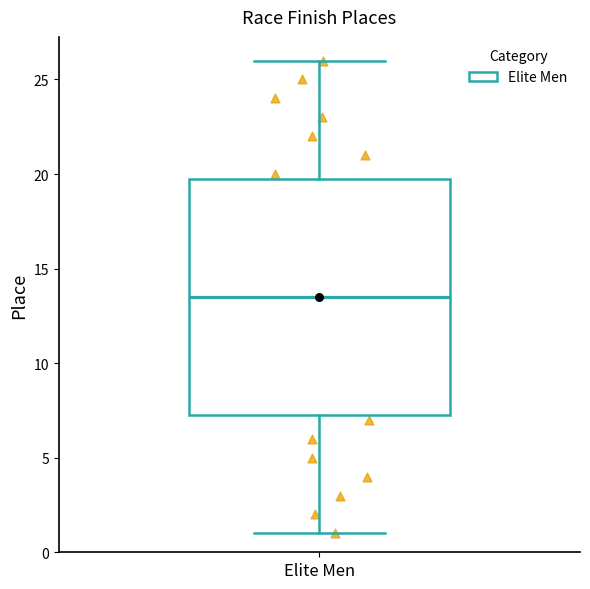

Transcribe this box plot: give where the median line is, the range the box spans, and where the two whiskers end, as read against the y-axis. The values are not printed on the chart, so give them approximately, as read against the axis.

median 13.5, box 7.5 to 20.0, whiskers 1.0 to 26.0